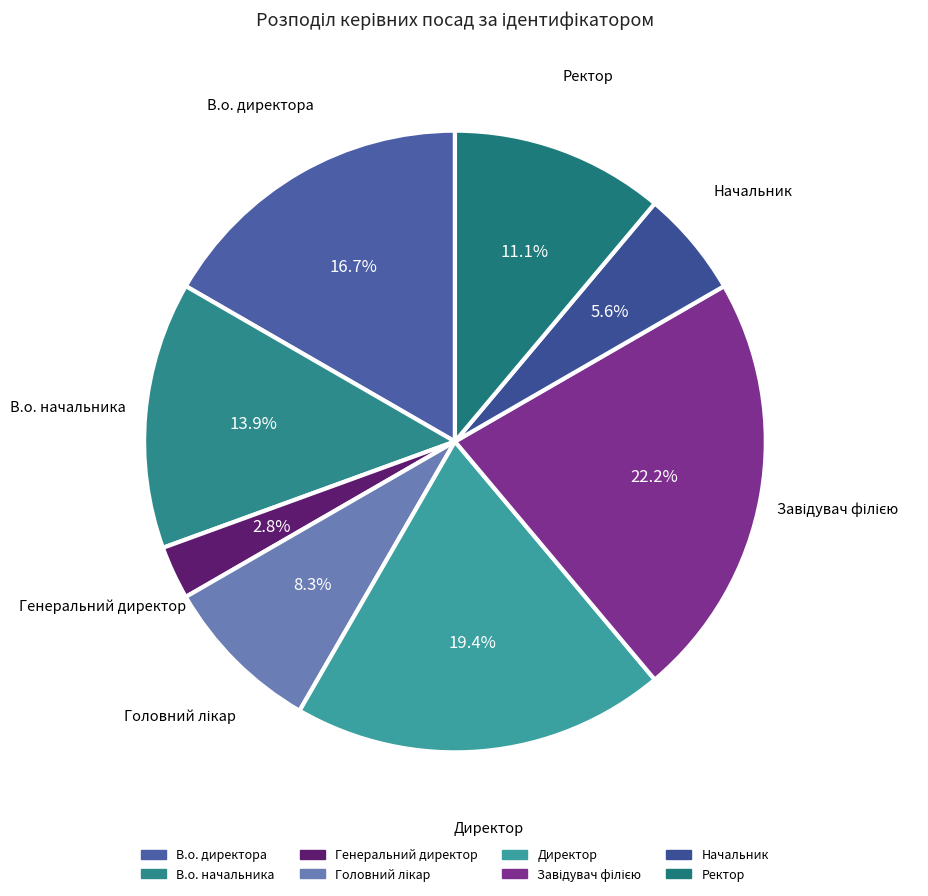

The Начальник slice represents 6% of the pie. True or false?

True